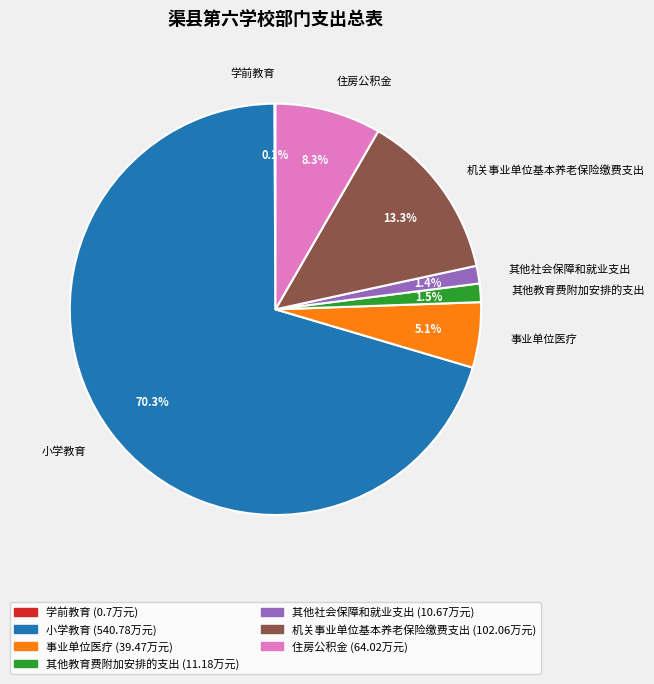

To the nearest percent, what is the combined percentage of 其他教育费附加安排的支出 and 住房公积金?

10%